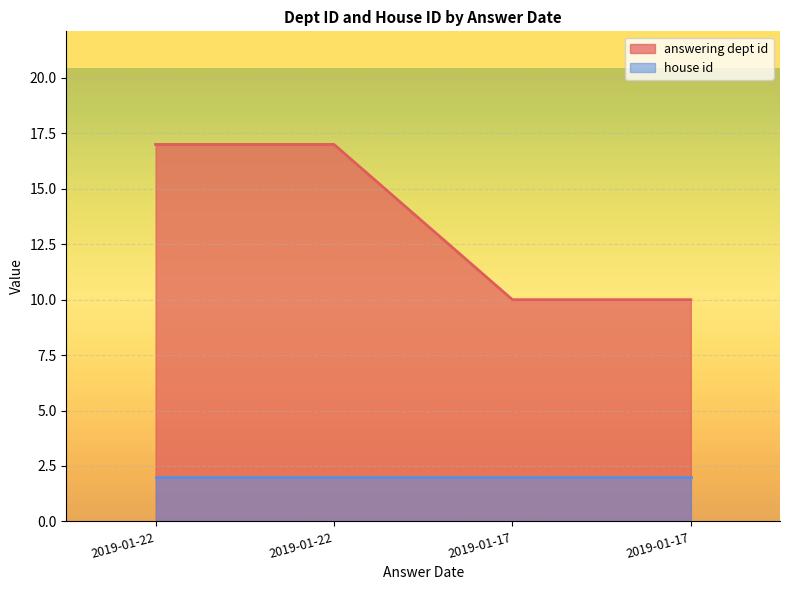

How many categories are shown in the chart?

4